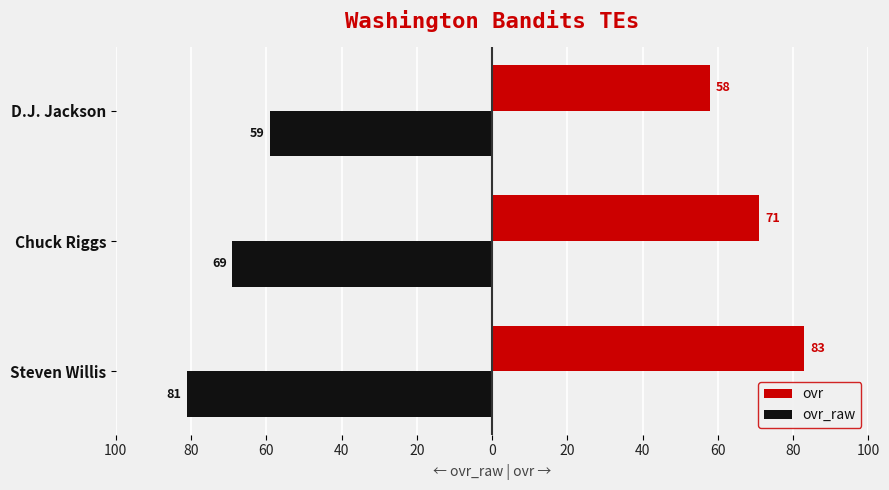

What are all the series names shown in the legend?

ovr, ovr_raw